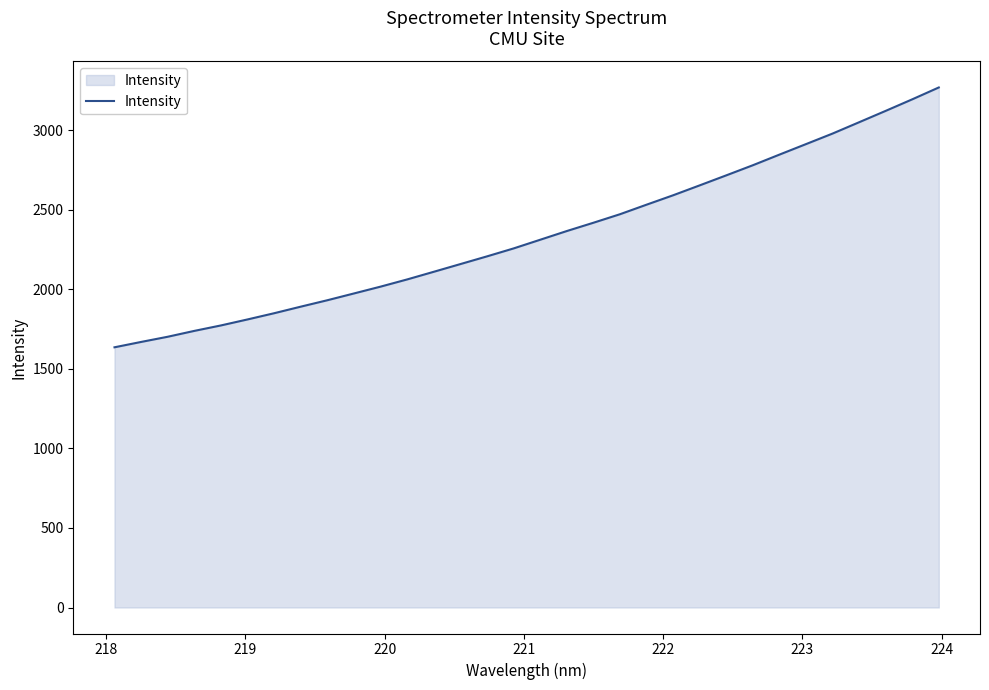

Does the chart display data point markers on the line(s)?

No